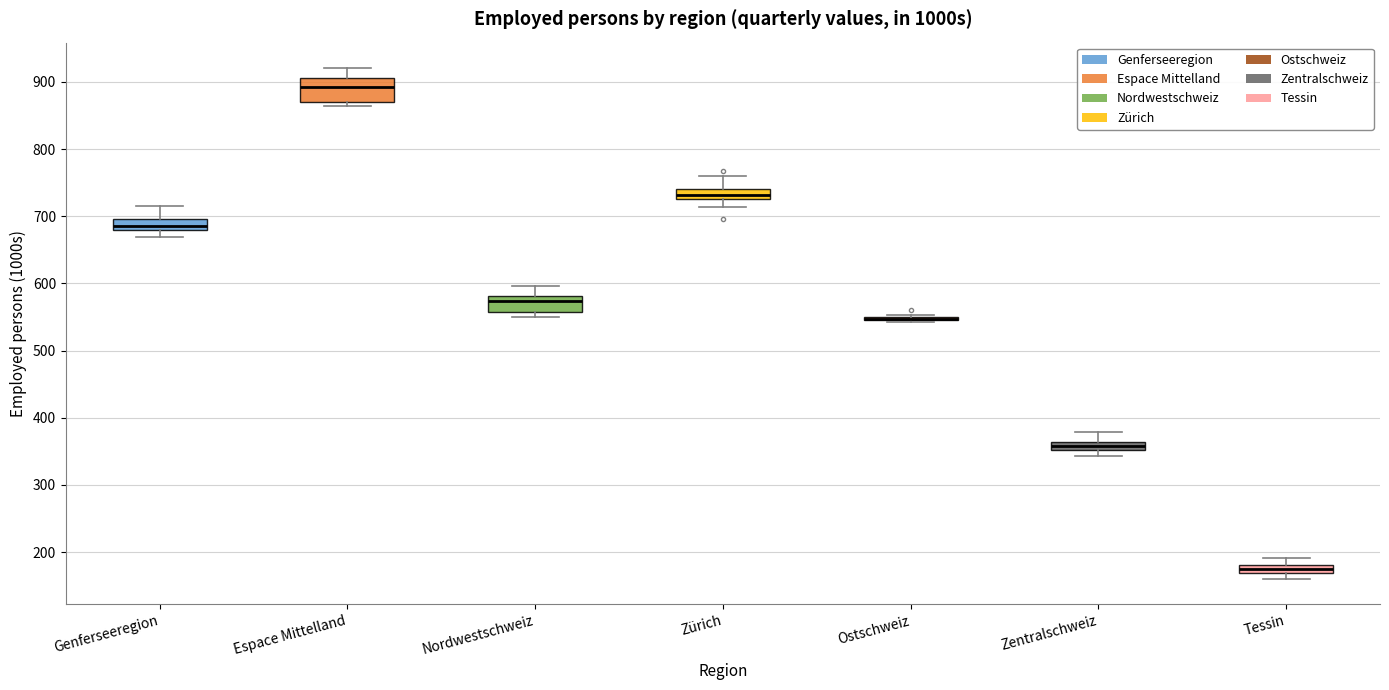

Where is the lower edge of the box for Espace Mittelland on the y-axis? The values are not printed on the chart, so give them approximately, as read against the axis.

870